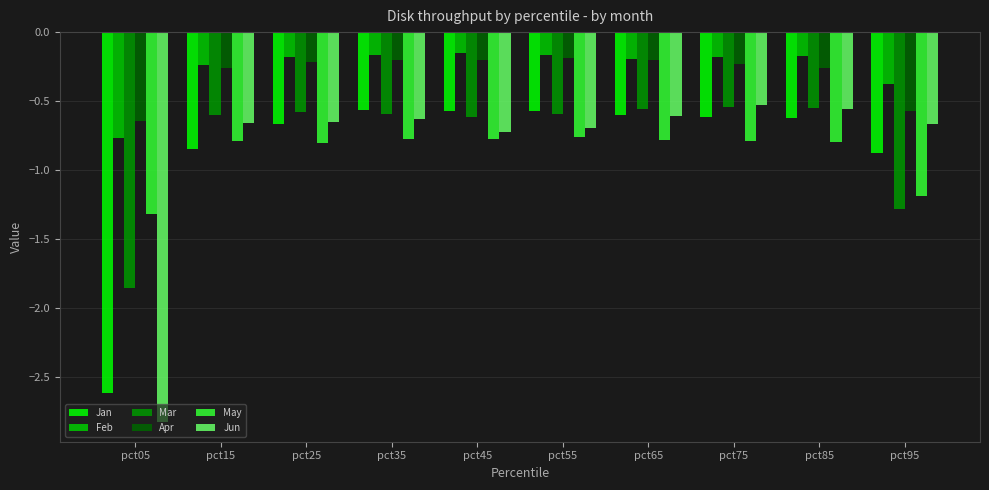

Which category has the lowest value across all series?

pct05